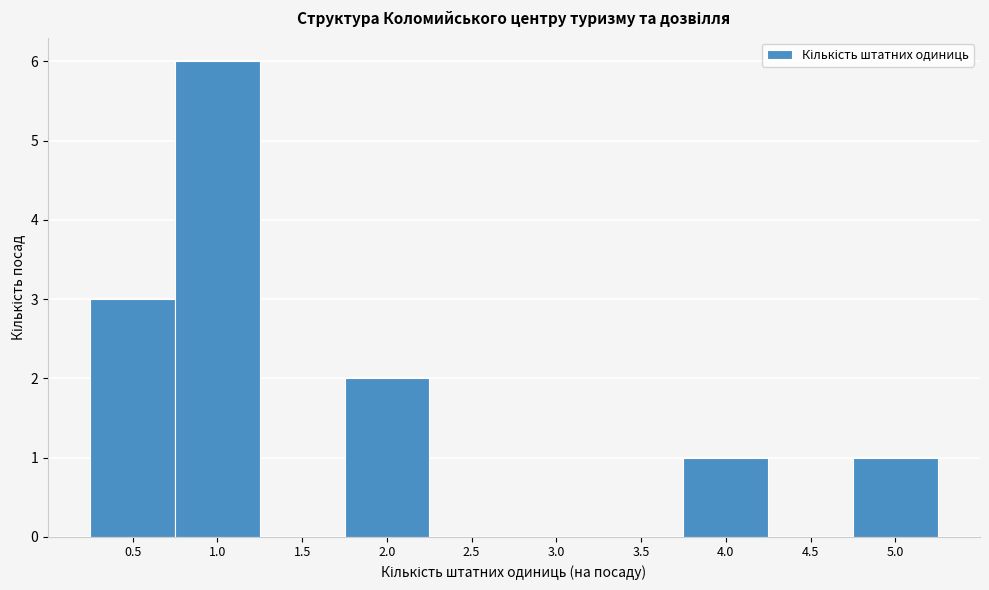

Reading left to right, list every bar in this chart as the range it spans on the x-axis followed by its height. The values are not printed on the chart, so give them approximately, as read against the axis.

0.25 to 0.75: 3
0.75 to 1.25: 6
1.25 to 1.75: 0
1.75 to 2.25: 2
2.25 to 2.75: 0
2.75 to 3.25: 0
3.25 to 3.75: 0
3.75 to 4.25: 1
4.25 to 4.75: 0
4.75 to 5.25: 1